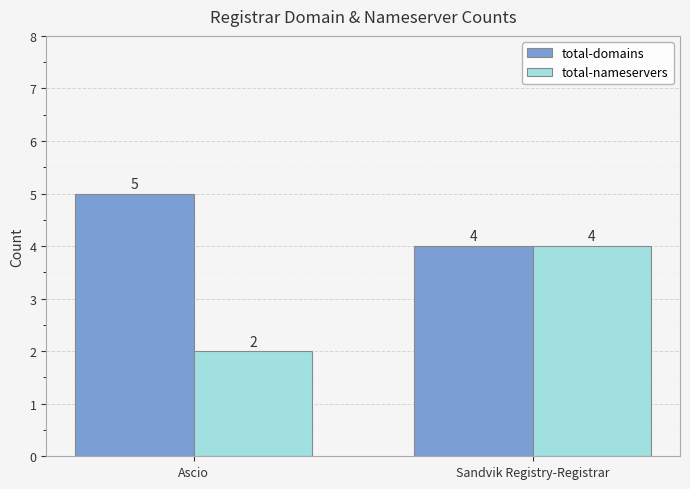

What is the total value across all series at Sandvik Registry-Registrar?

8